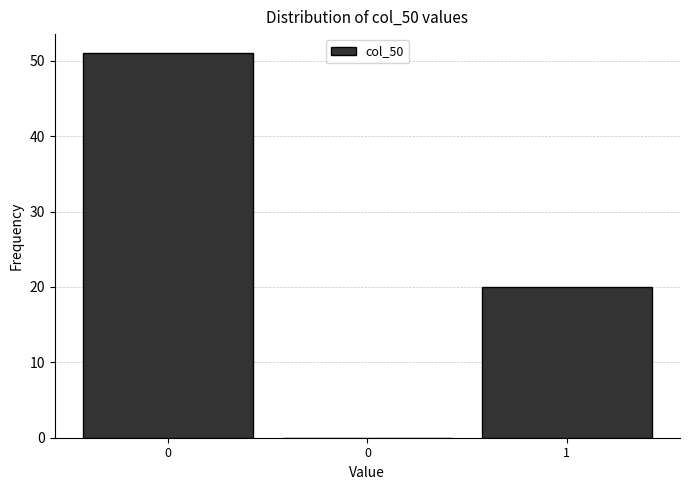

Are the bars horizontal?

No